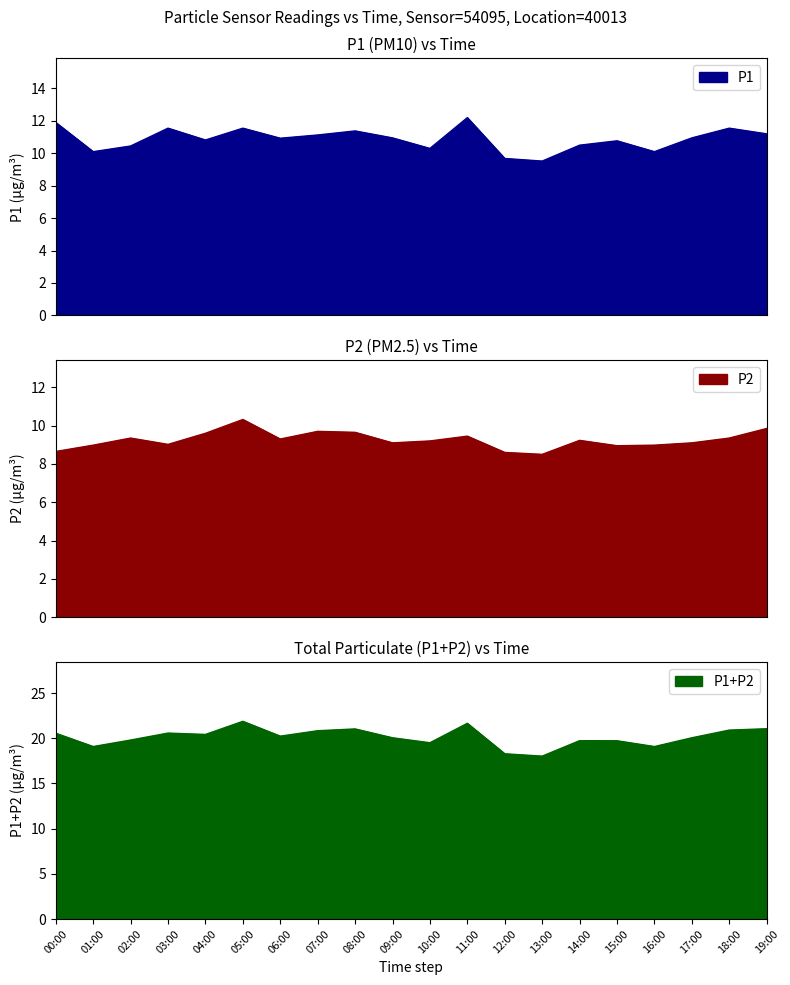

What is the minimum value for P1?

9.5